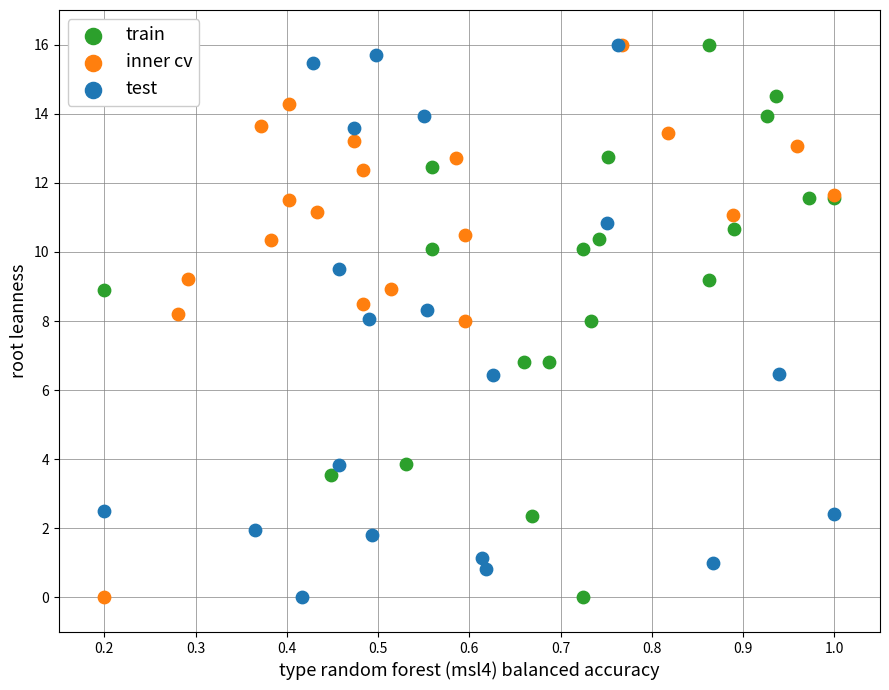

What are all the series names shown in the legend?

train, inner cv, test